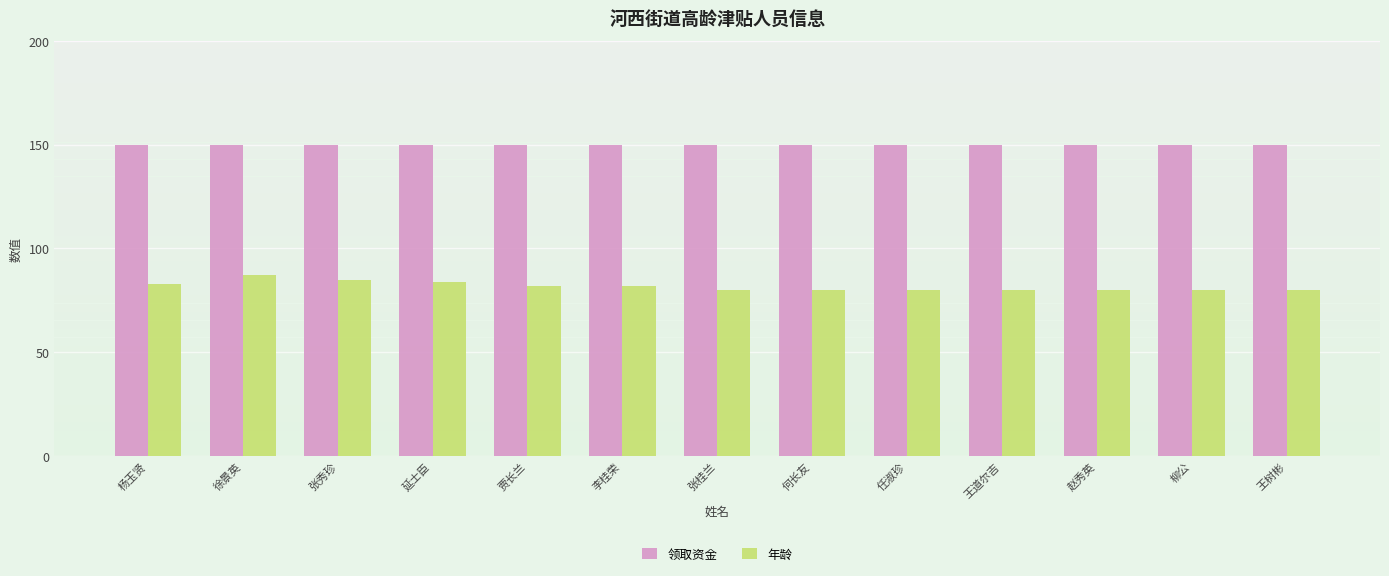

The 领取资金 series shows 150 at 何长友. True or false?

True